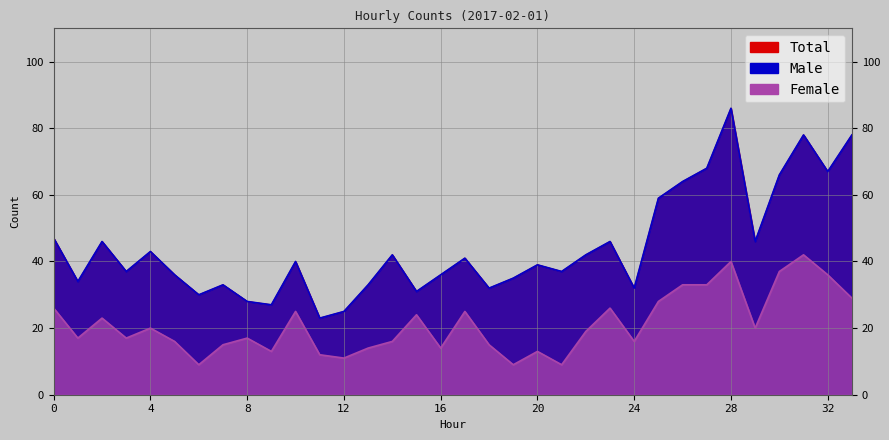

Is the value of Female at 2 greater than the value of Total at 20?

No